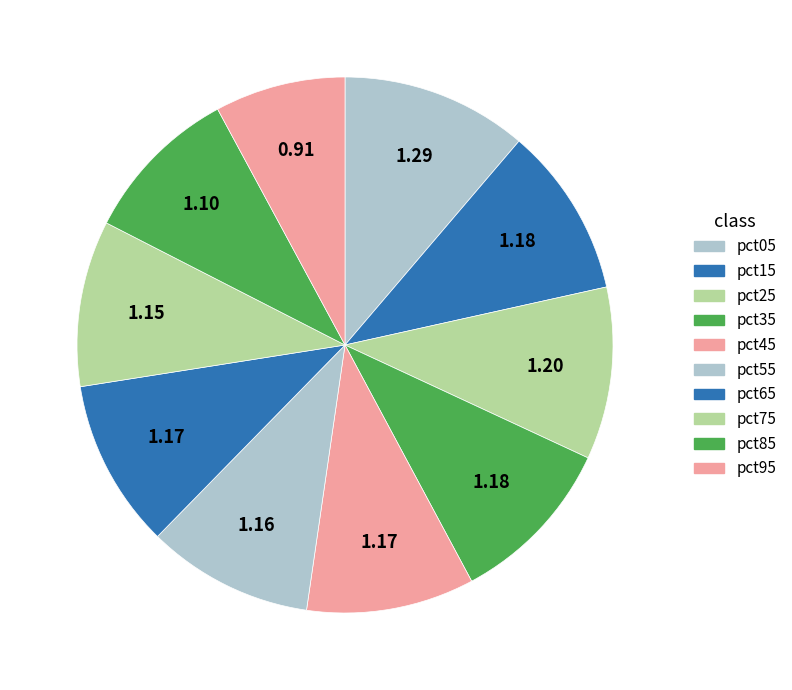

Which slice is the smallest?

pct95